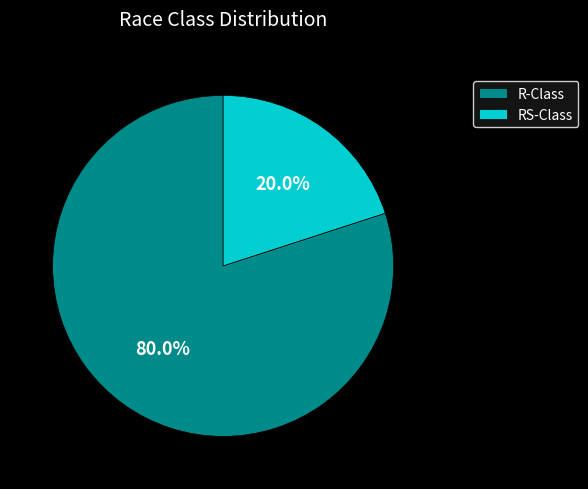

Rank the categories by value from highest to lowest.

R-Class, RS-Class